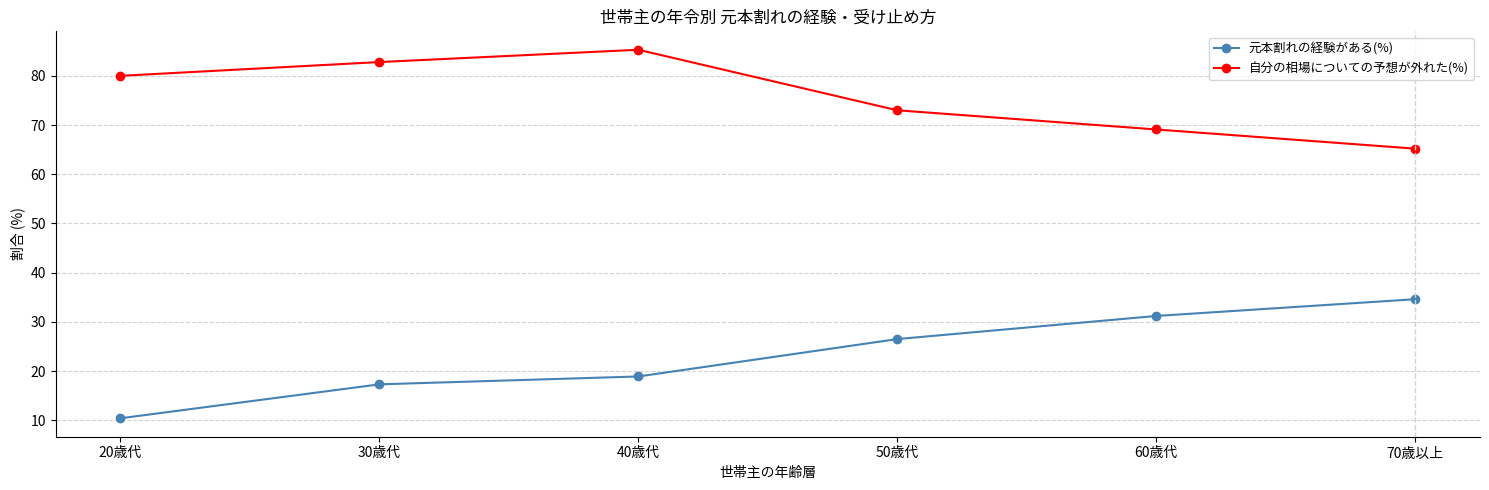

Which series has the largest total across all categories?

自分の相場についての予想が外れた(%)